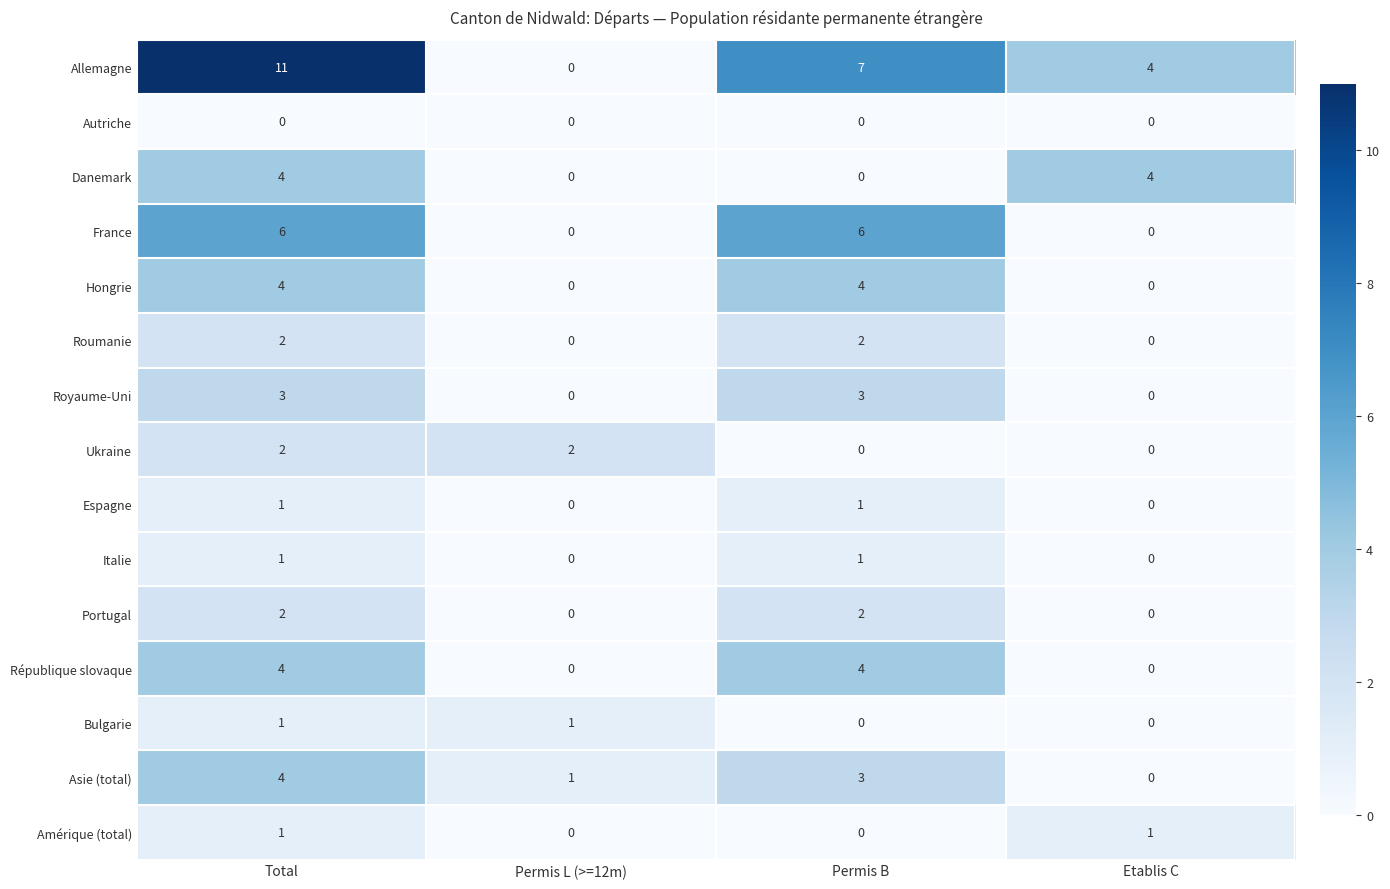

Which series has the largest total across all categories?

Allemagne